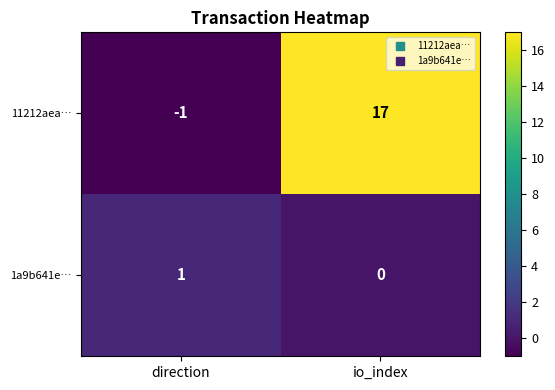

Reading right to left, what are all the values shown in this chart?

11212aea…: io_index=17	direction=-1
1a9b641e…: io_index=0	direction=1